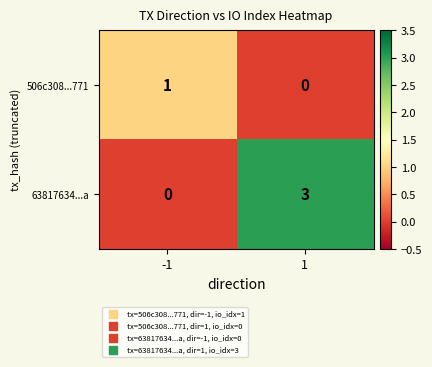

List the series in order of their overall mean, highest first.

63817634...a, 506c308...771